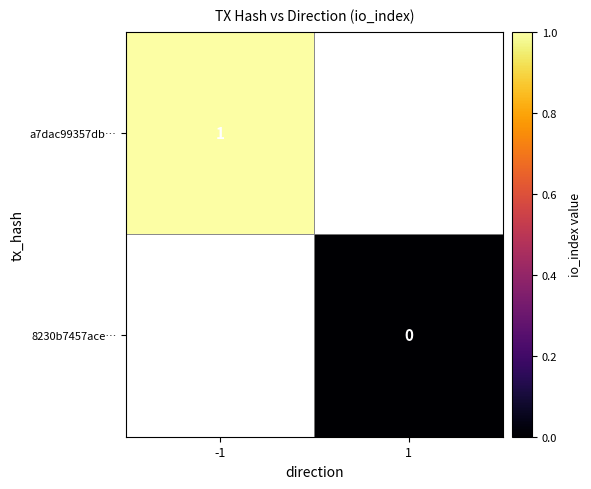

The a7dac99357db… series shows 1 at -1. True or false?

True